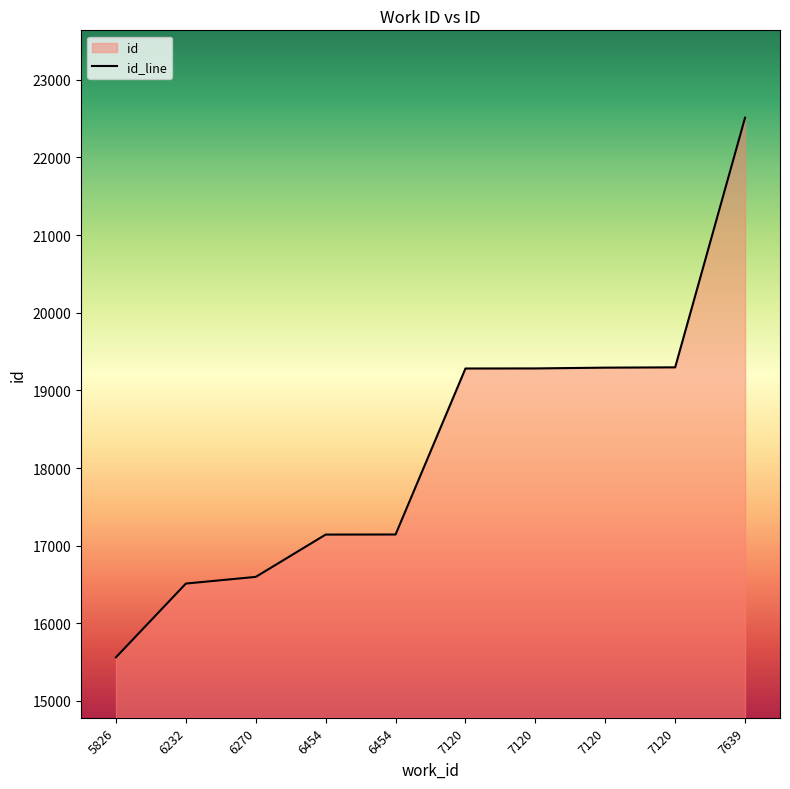

Does the chart have visible grid lines?

No